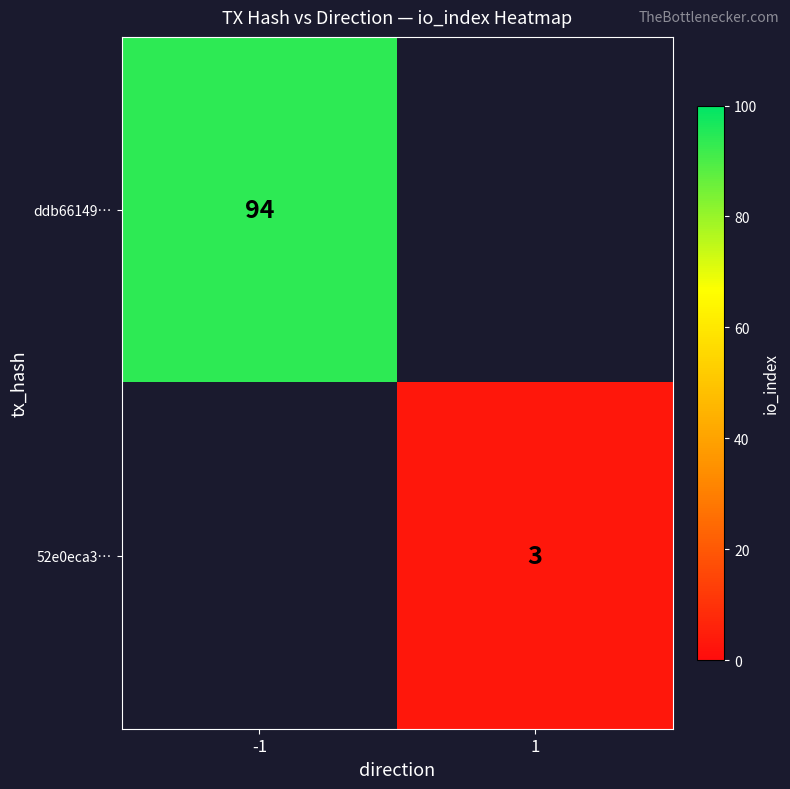

True or false: 52e0eca3… has a value of 2.0 at 1.

False